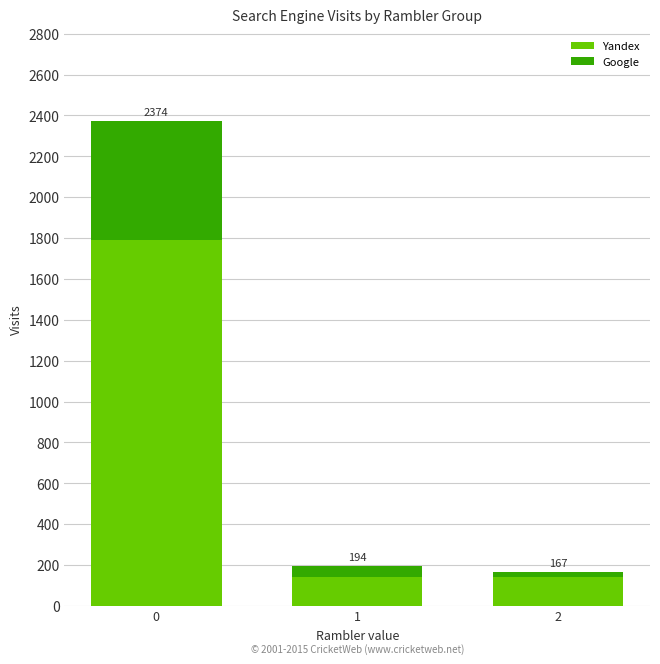

List the series in order of their overall mean, lowest first.

Google, Yandex